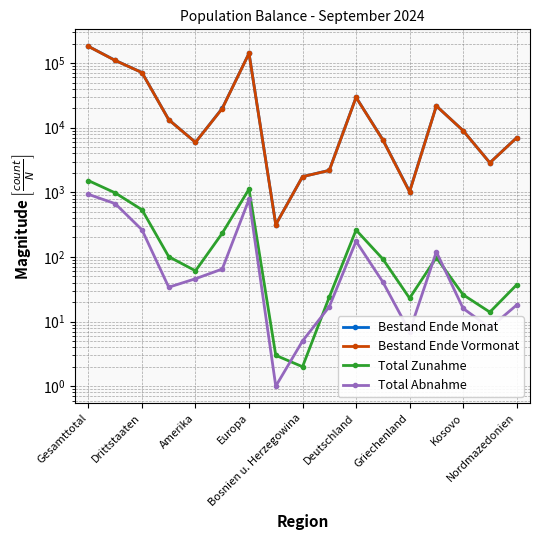

How many interior local valleys does the Total Abnahme series have?

4